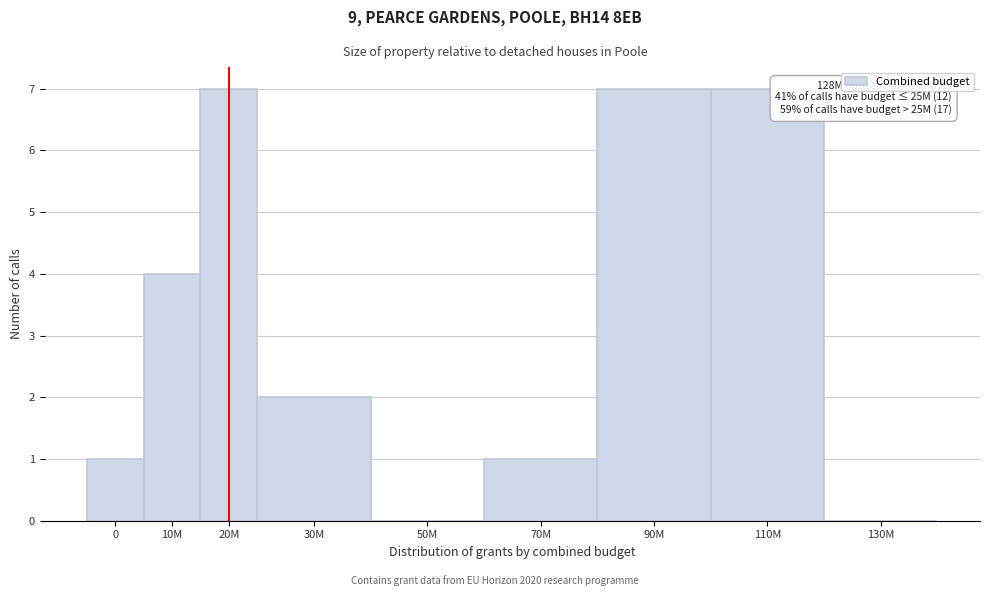

Reading left to right, what are all the values shown in this chart?

0=1	10M=4	20M=7	30M=2	50M=0	70M=1	90M=7	110M=7	130M=0